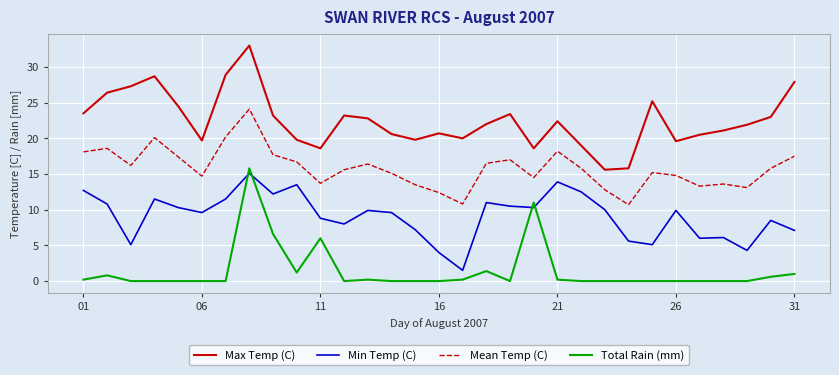

What is the difference between the maximum and minimum values in the Max Temp (C) series?

17.4